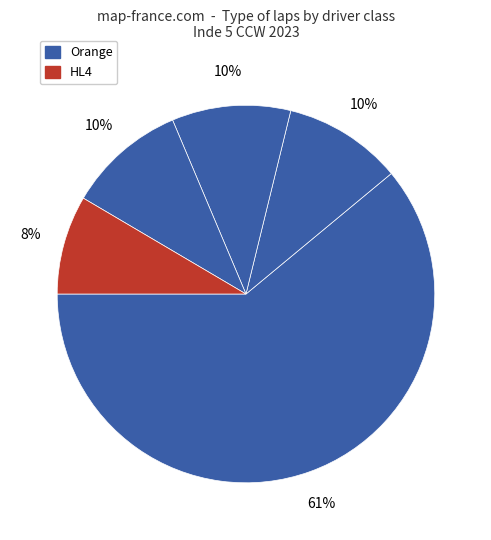

How many segments does this pie chart have?

5